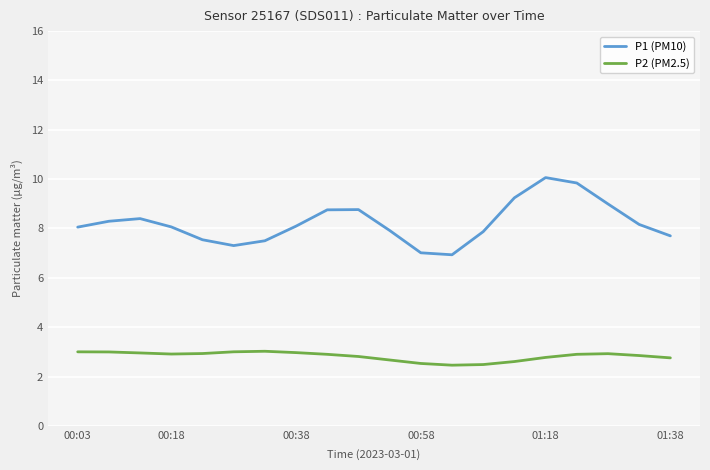

Which series has the largest range (max minus min)?

P1 (PM10)